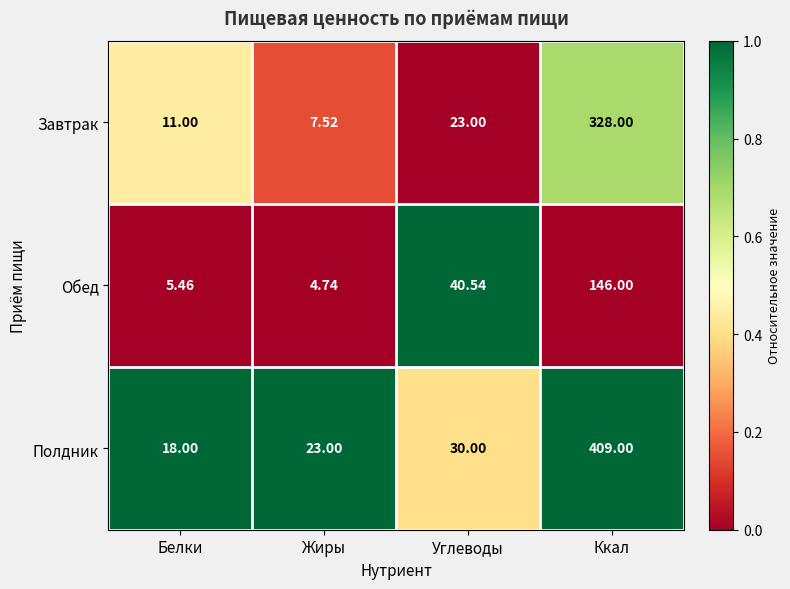

Which label corresponds to the largest value in the chart?

Ккал